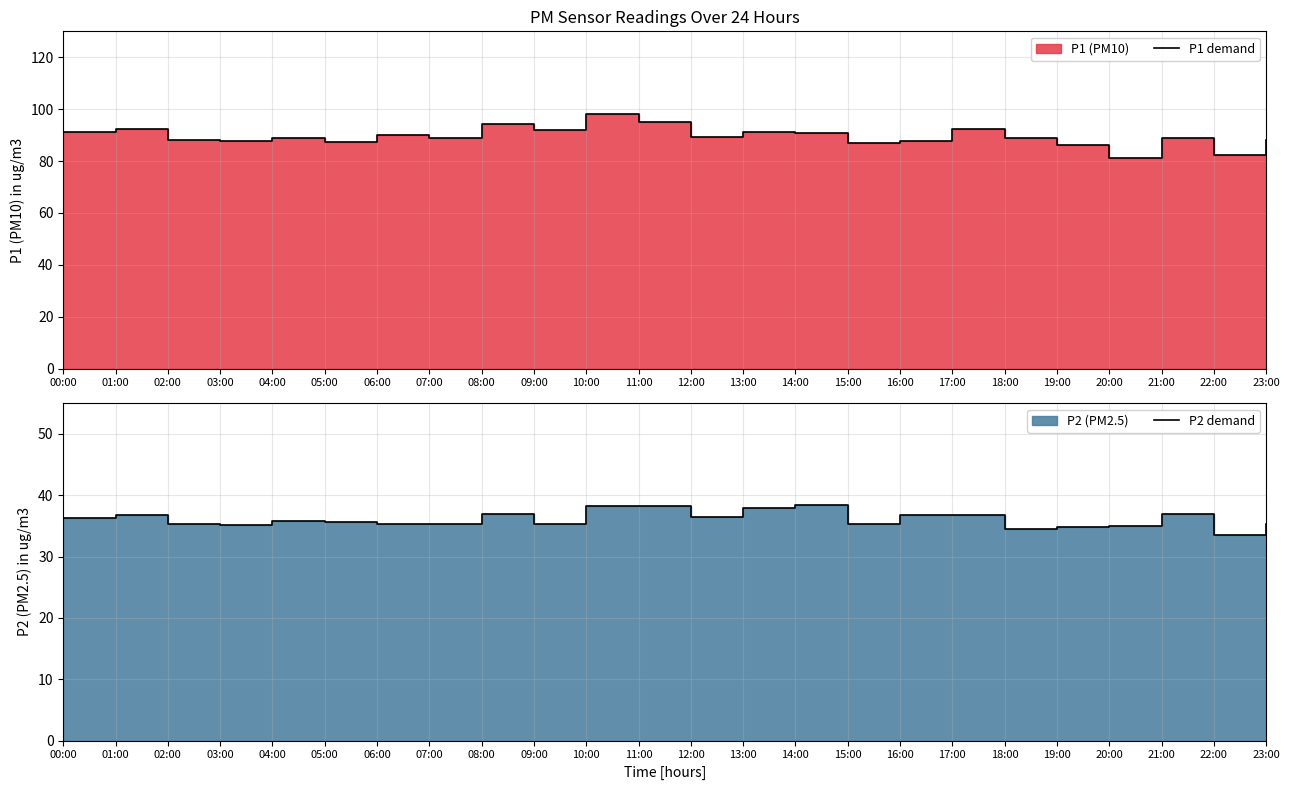

True or false: P1 demand and P2 demand intersect in this chart.

False